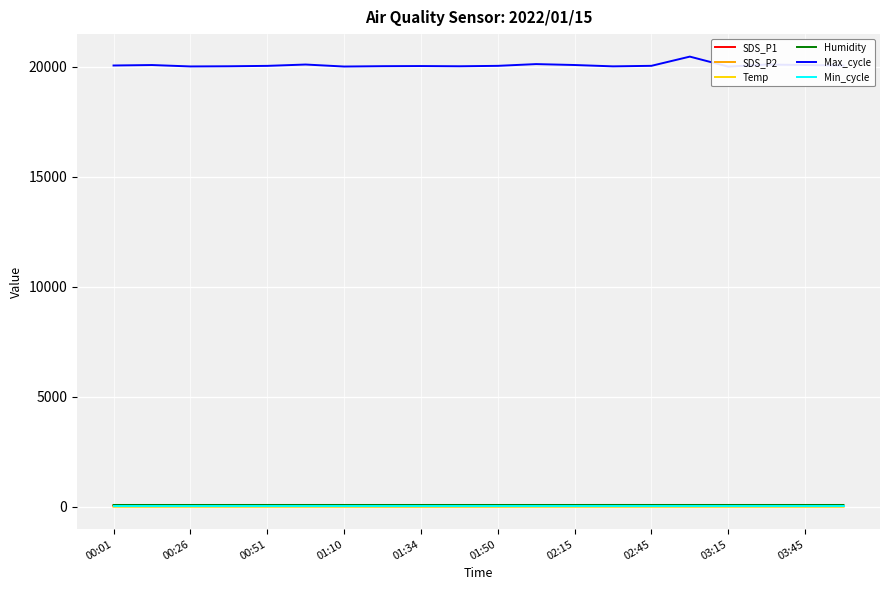

What is the difference between the maximum and minimum values in the Max_cycle series?

455.0